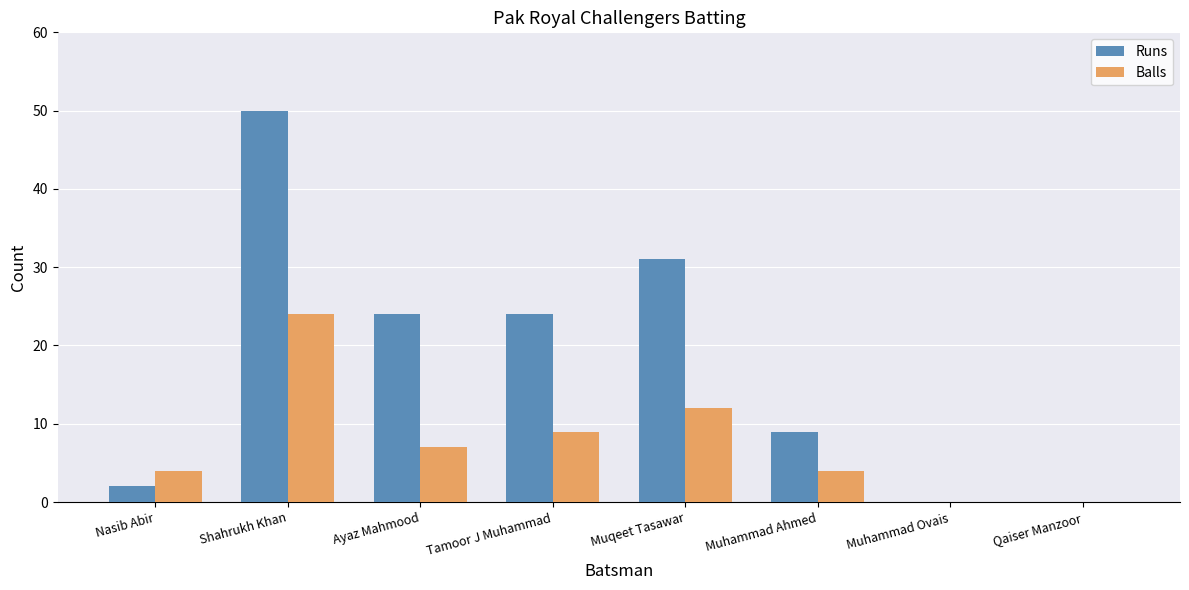

Between Ayaz Mahmood and Muhammad Ovais, which series saw the biggest shift?

Runs